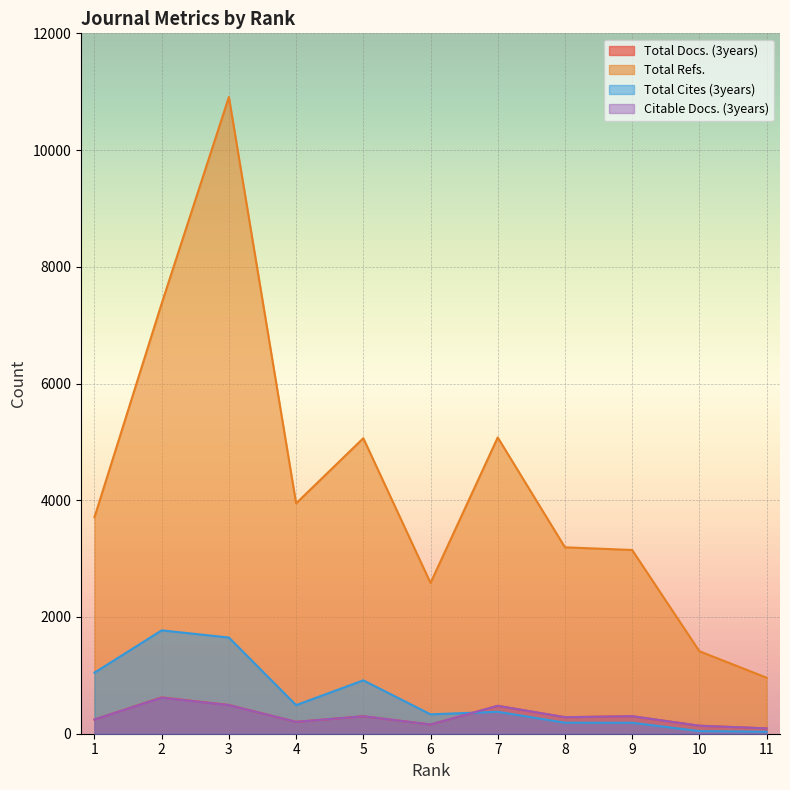

Is it true that Total Refs. equals 3782 at 3?

False